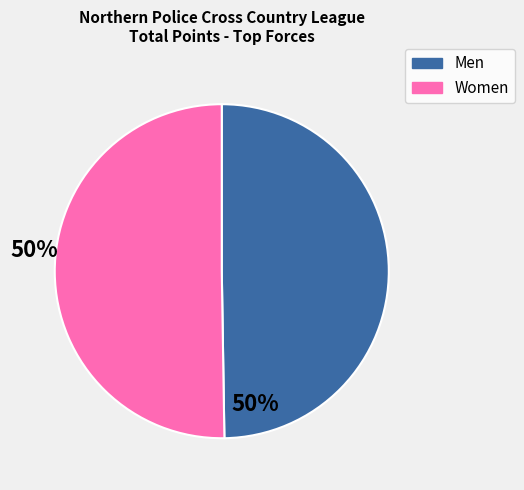

Is there a majority slice in this chart?

Yes